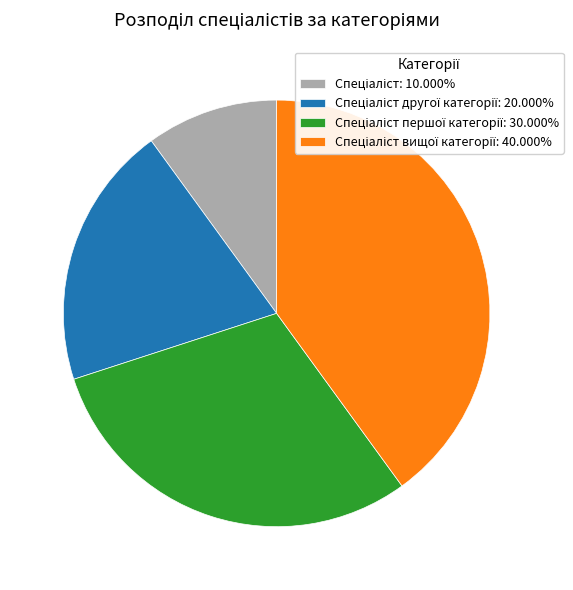

Is there a majority slice in this chart?

No